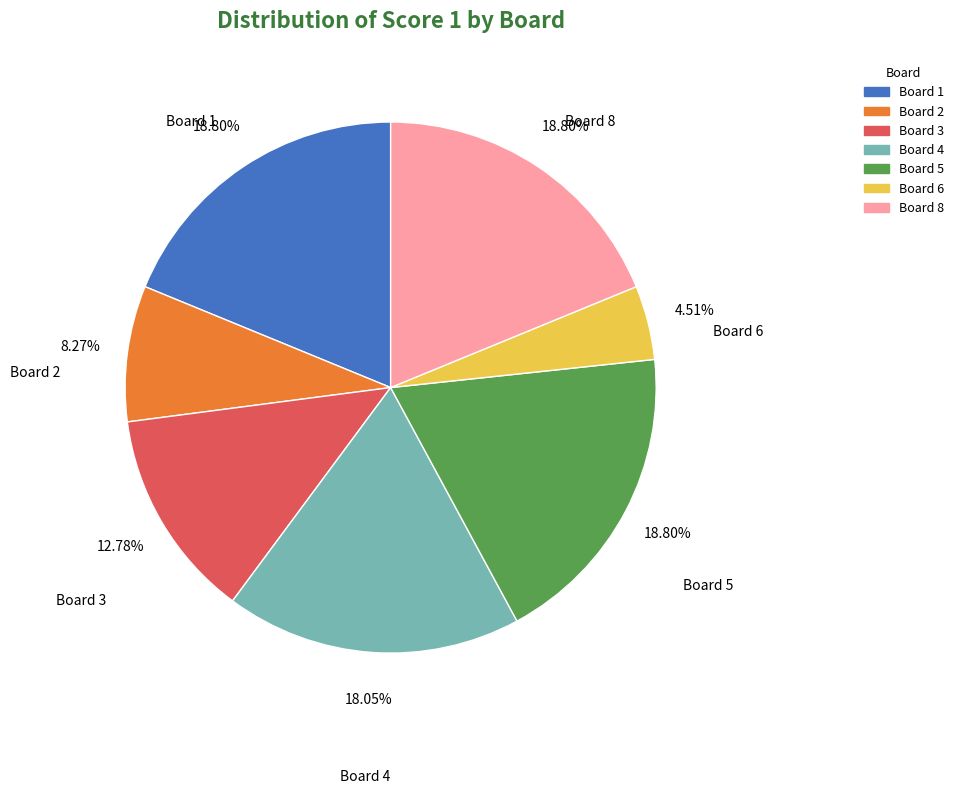

Is there a majority slice in this chart?

No